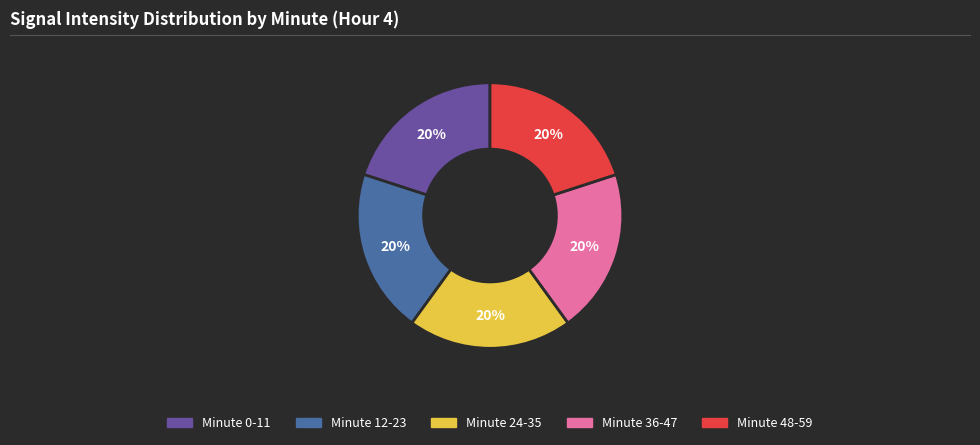

Is there any slice that represents more than half of the pie?

No